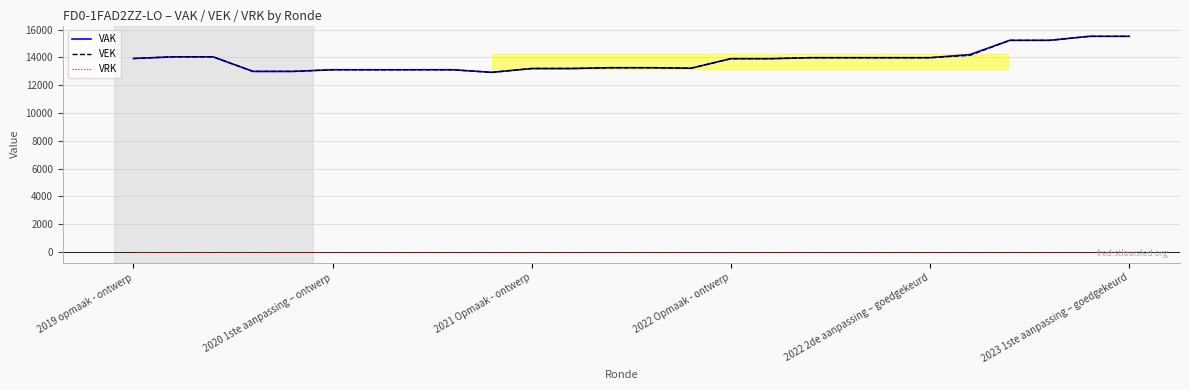

True or false: VEK and VRK cross at least once.

False